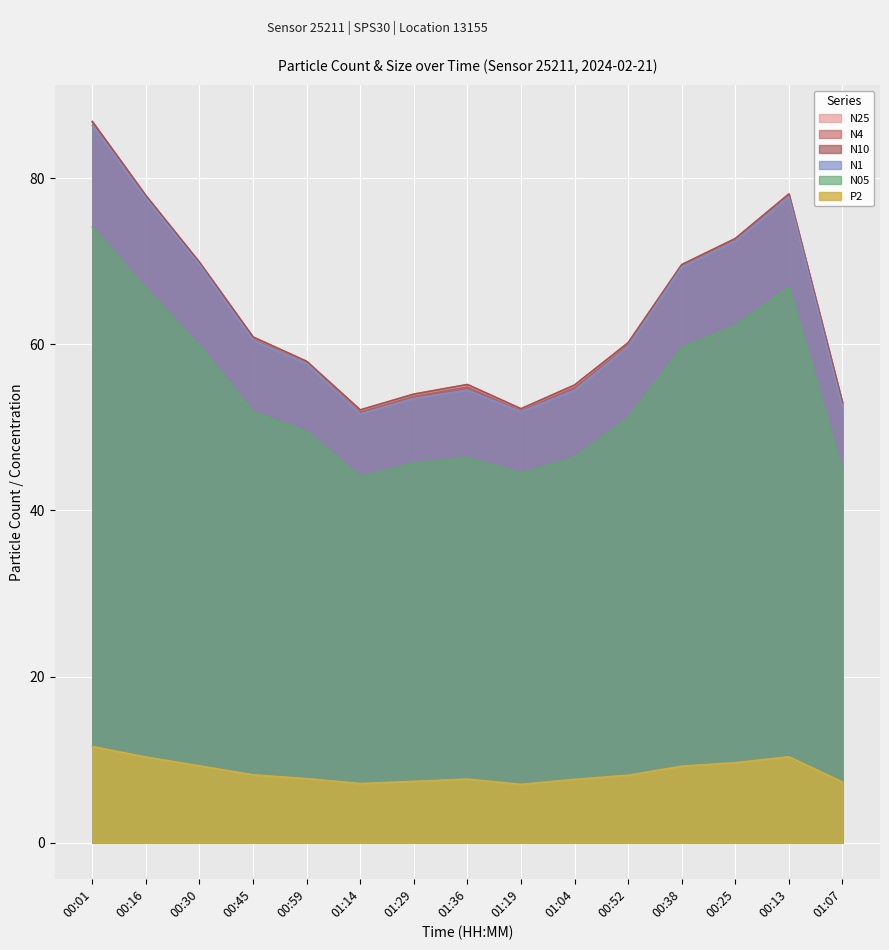

What is the minimum value shown in the chart?

7.0